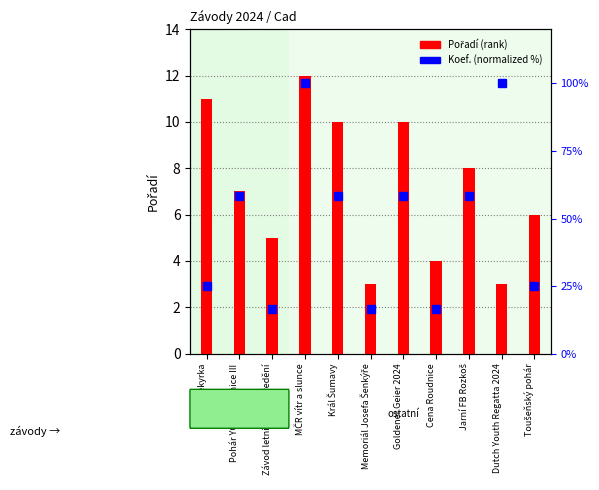

True or false: Pořadí (rank) has a value of 4.0 at Cena Roudnice.

True